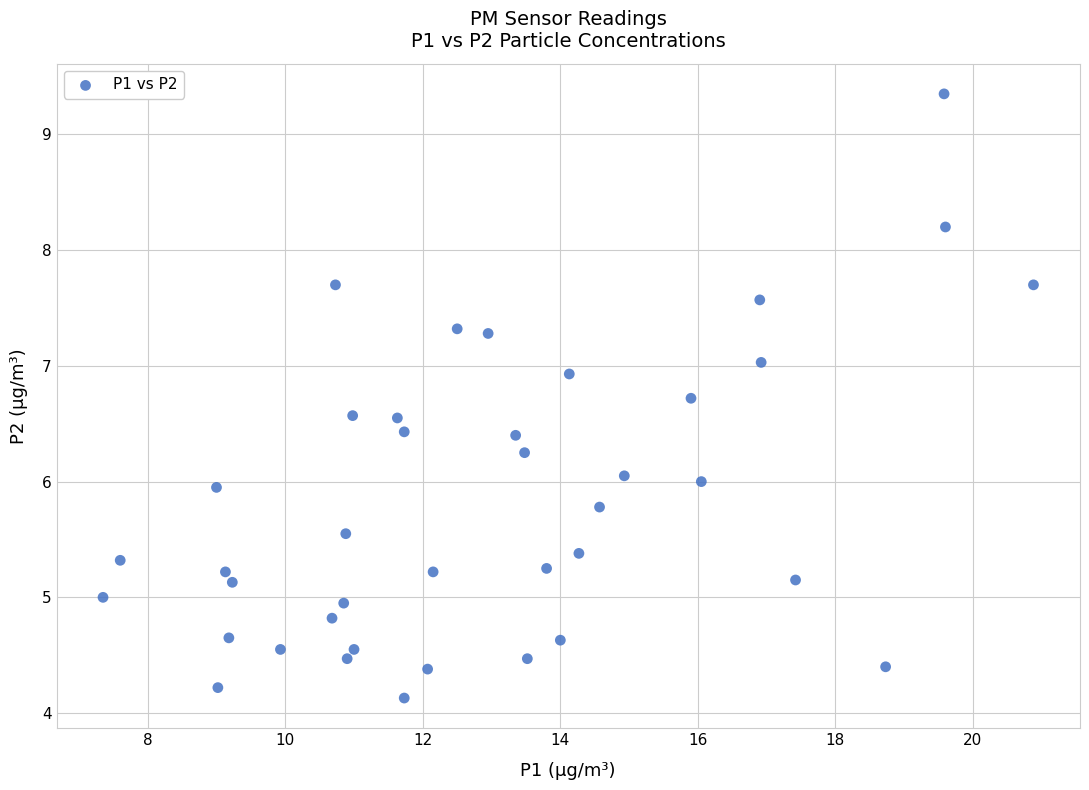

What is the range of Y values (max minus min)?

5.2